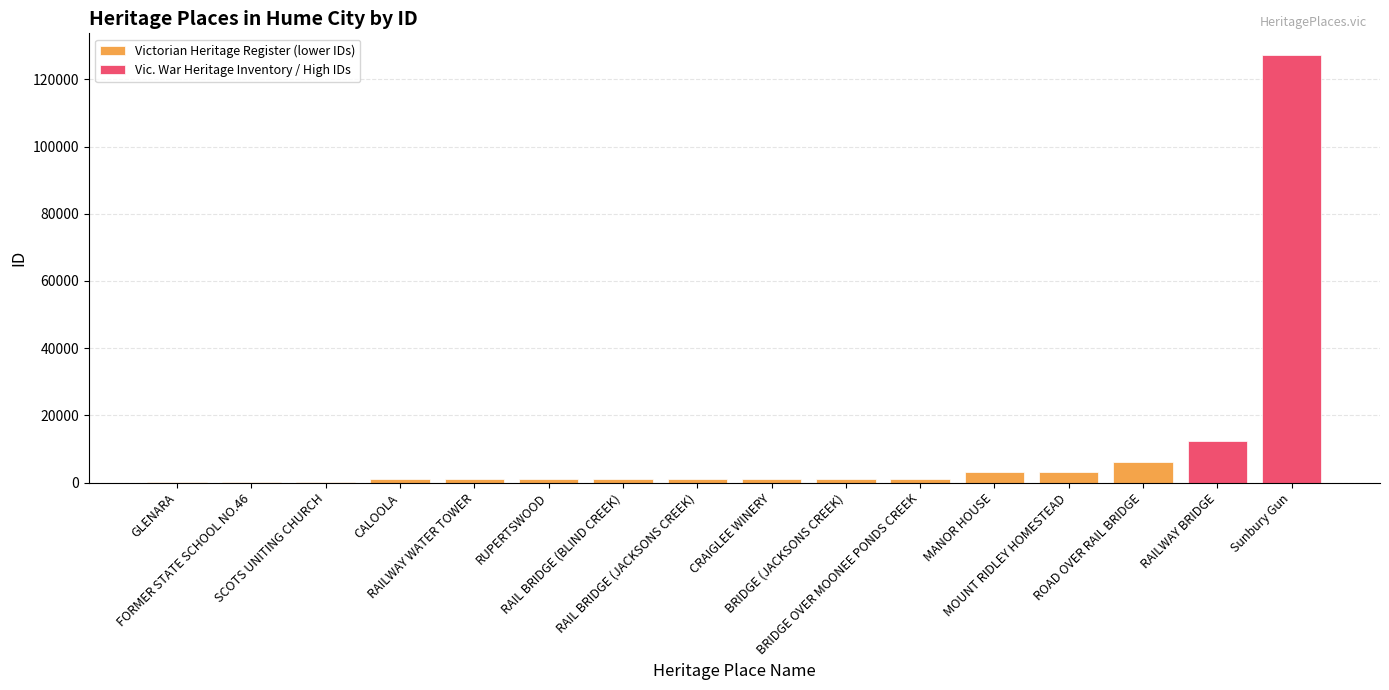

The chart shows a value of 634 at BRIDGE (JACKSONS CREEK). True or false?

False